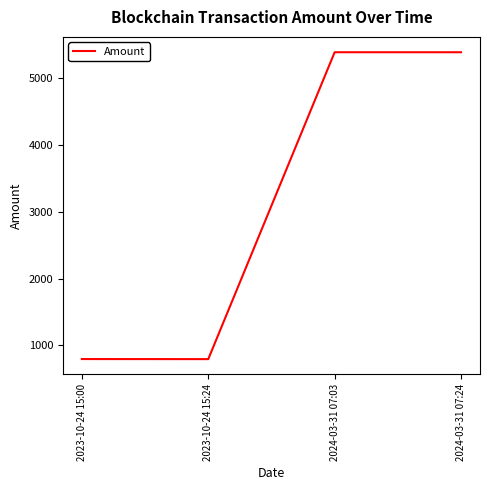

Count the number of data series in this chart.

1